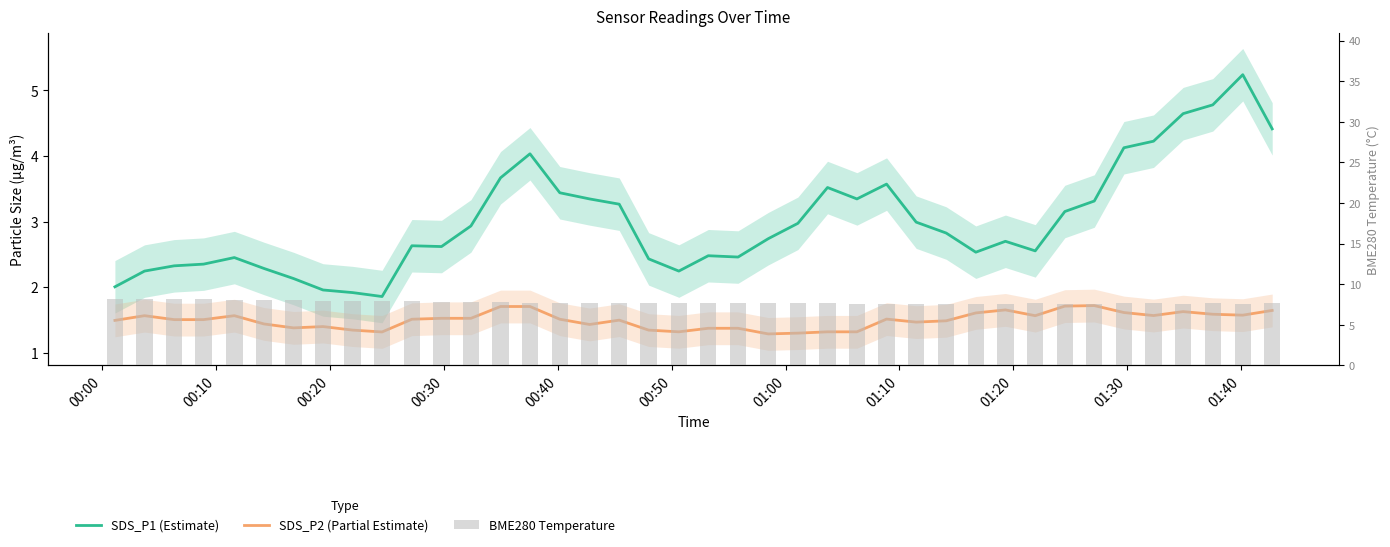

Which series has the largest range (max minus min)?

SDS_P1 (Estimate)